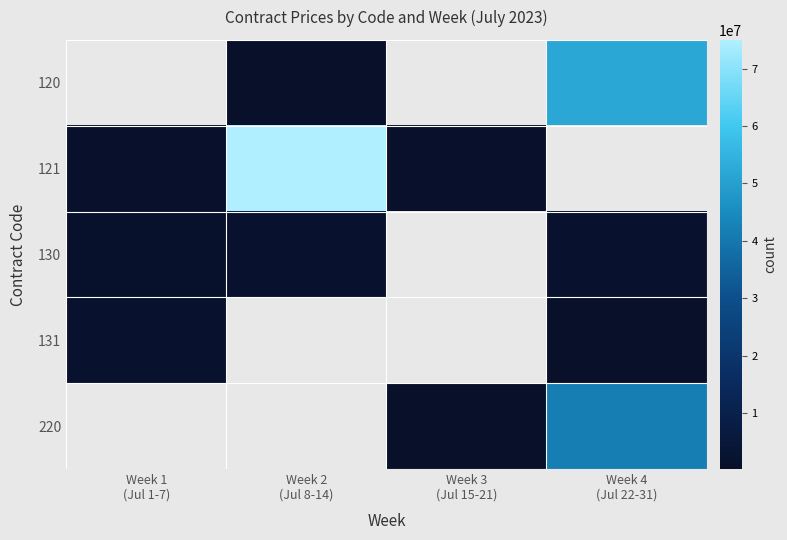

What is the maximum value shown in the chart?

74991602.7